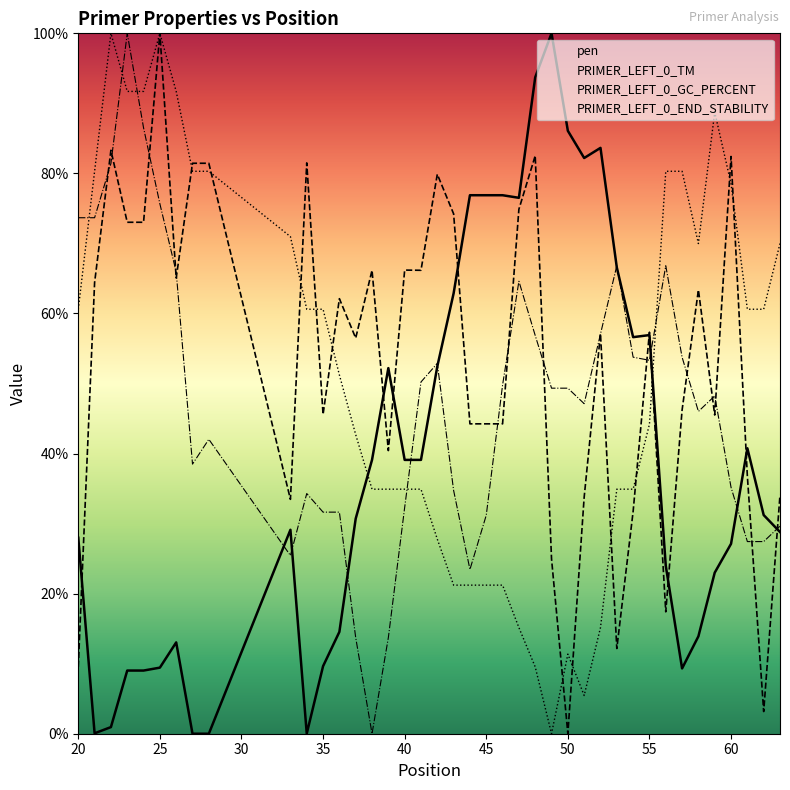

What is the total value across all series at 60?

223.2